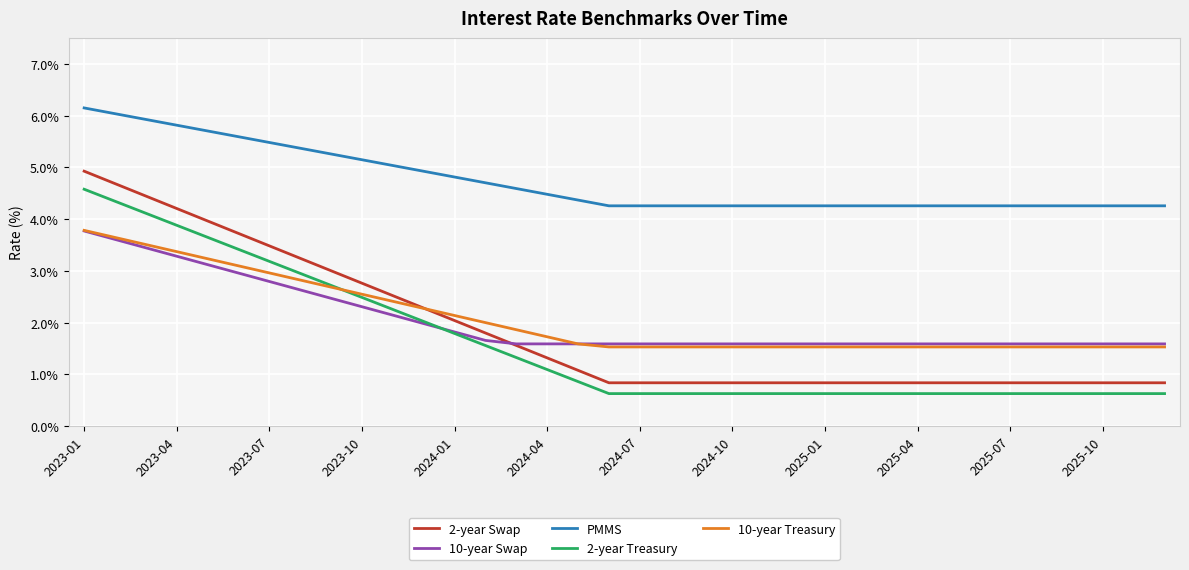

Which series has the widest spread of values?

2-year Swap